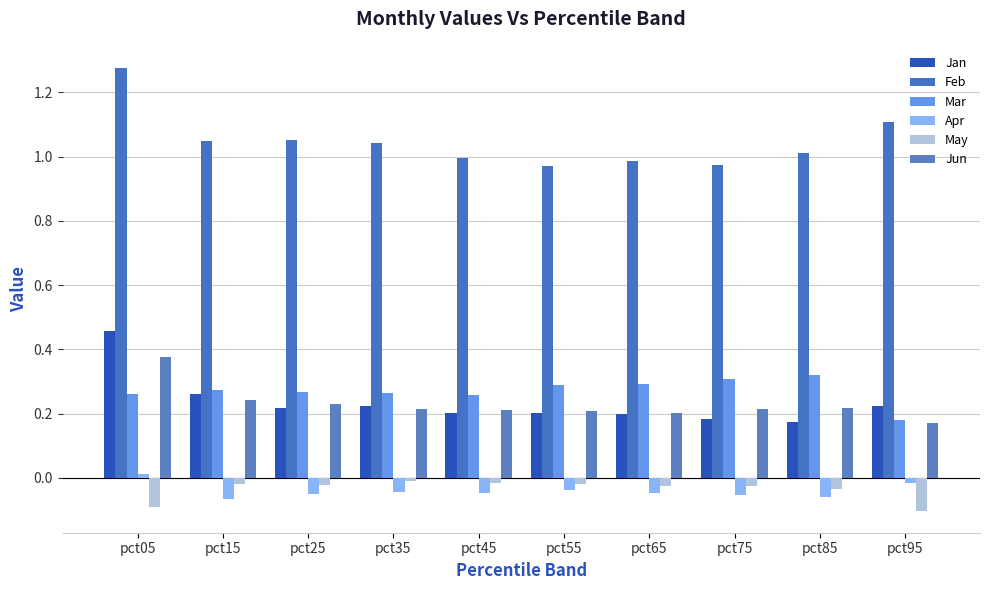

How many data points does each series have?

10